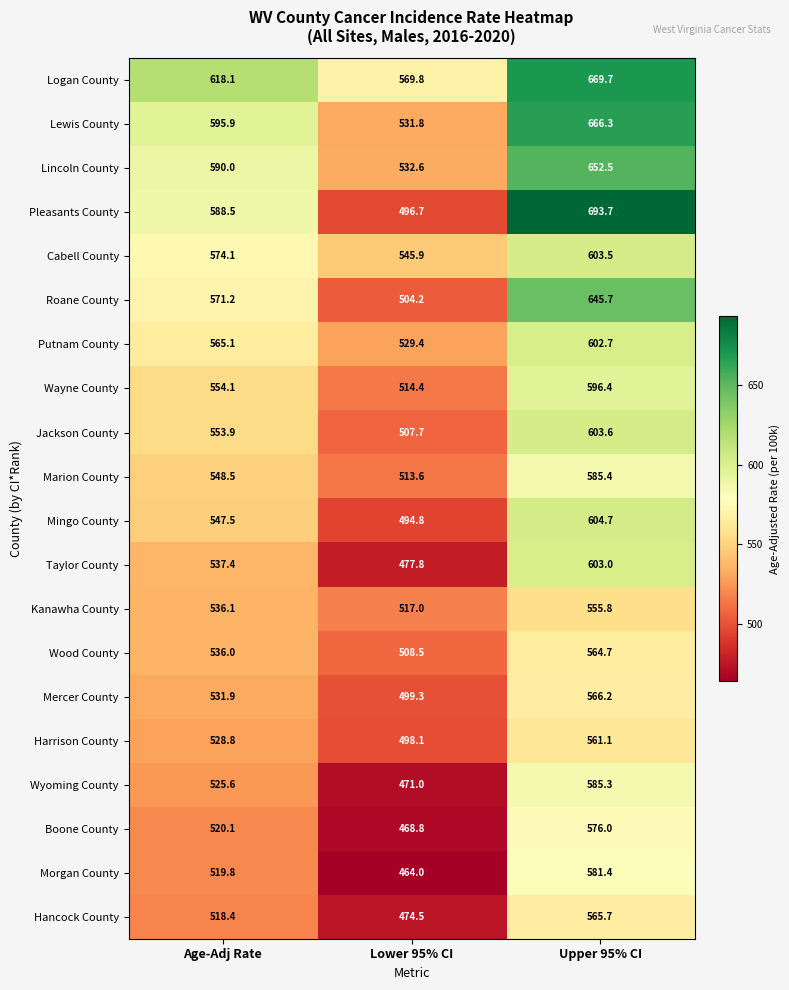

What is the lowest value of the Wayne County series?

514.4